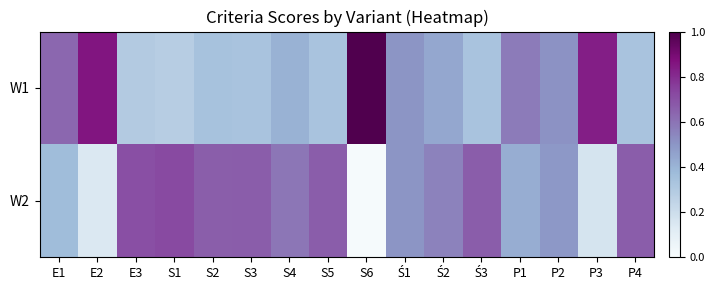

Which category has the highest value across all series?

S6